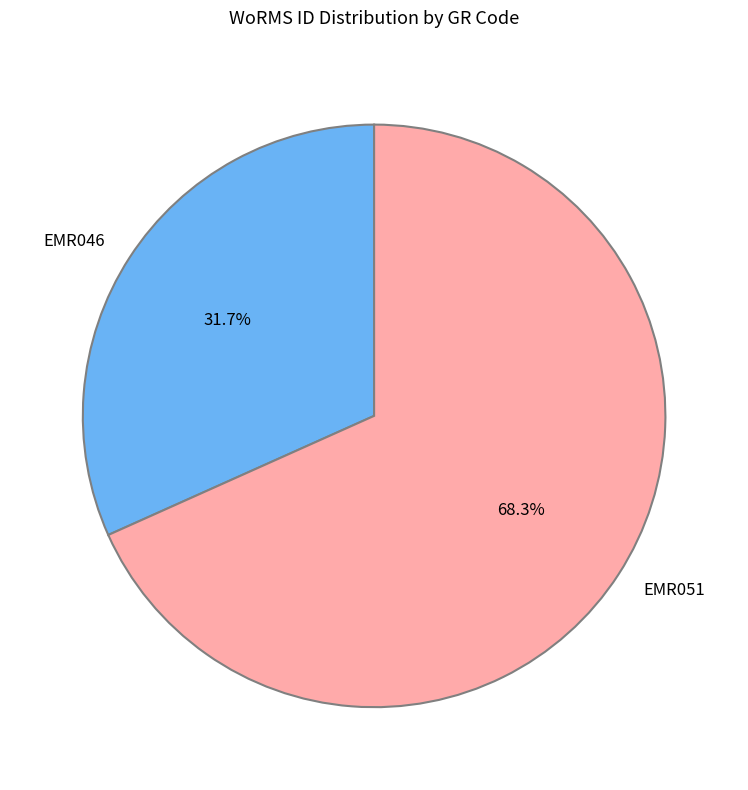

Is there any slice that represents more than half of the pie?

Yes